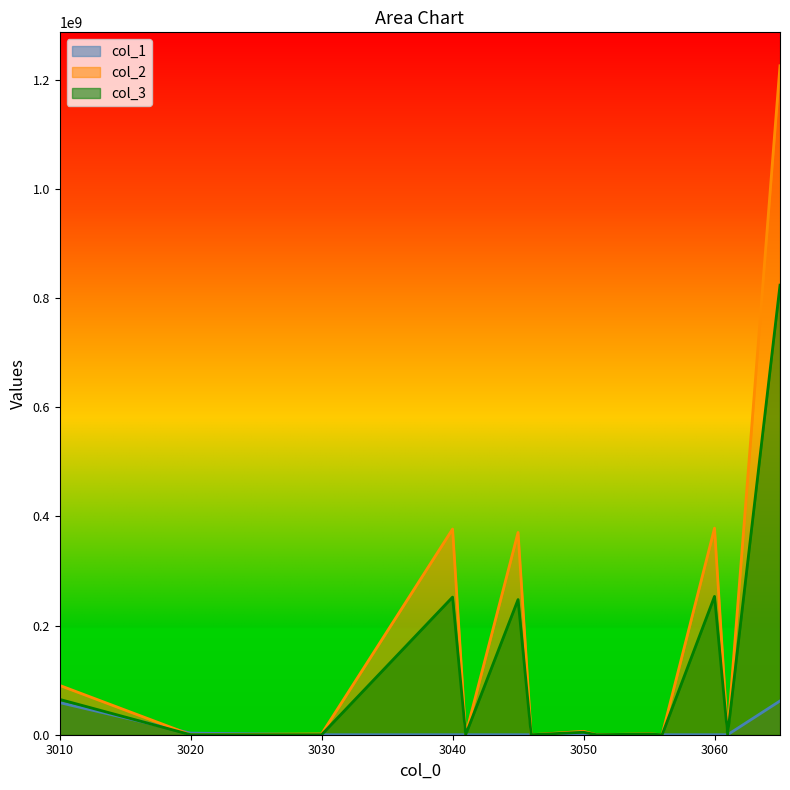

The col_1 series shows -27231446 at 3030. True or false?

False